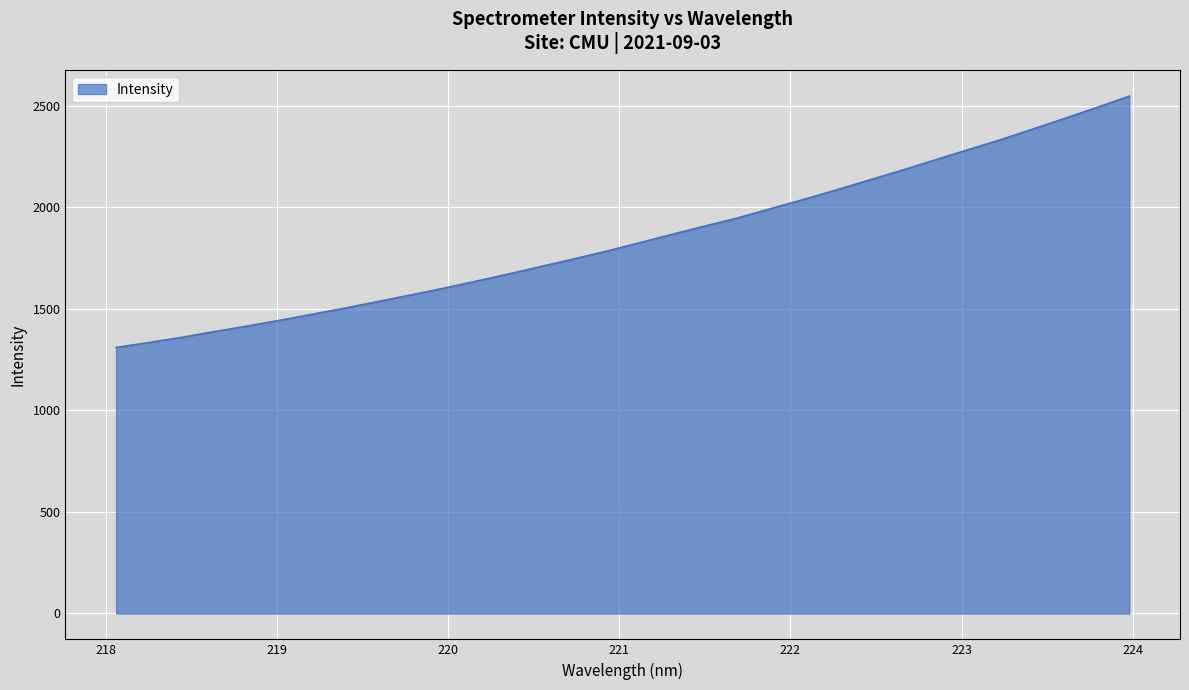

What is the minimum value shown in the chart?

1310.4